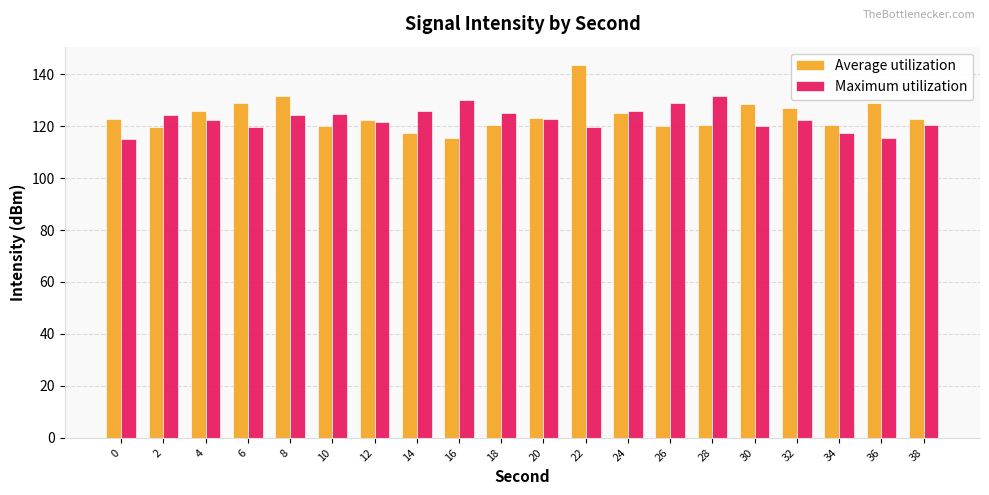

Which series has the largest total across all categories?

Average utilization